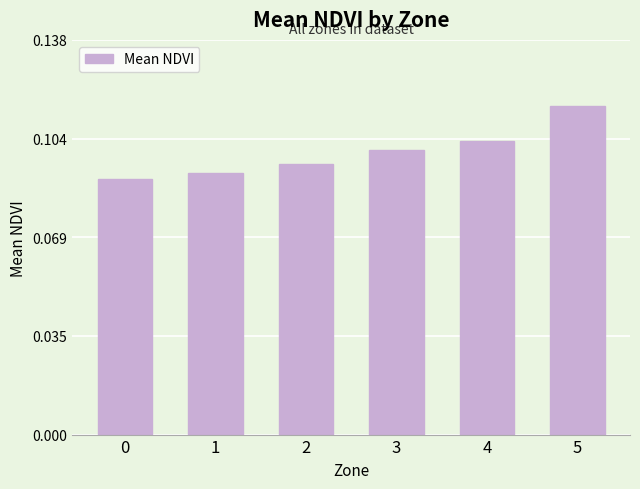

Which has a higher value, 0 or 5?

5